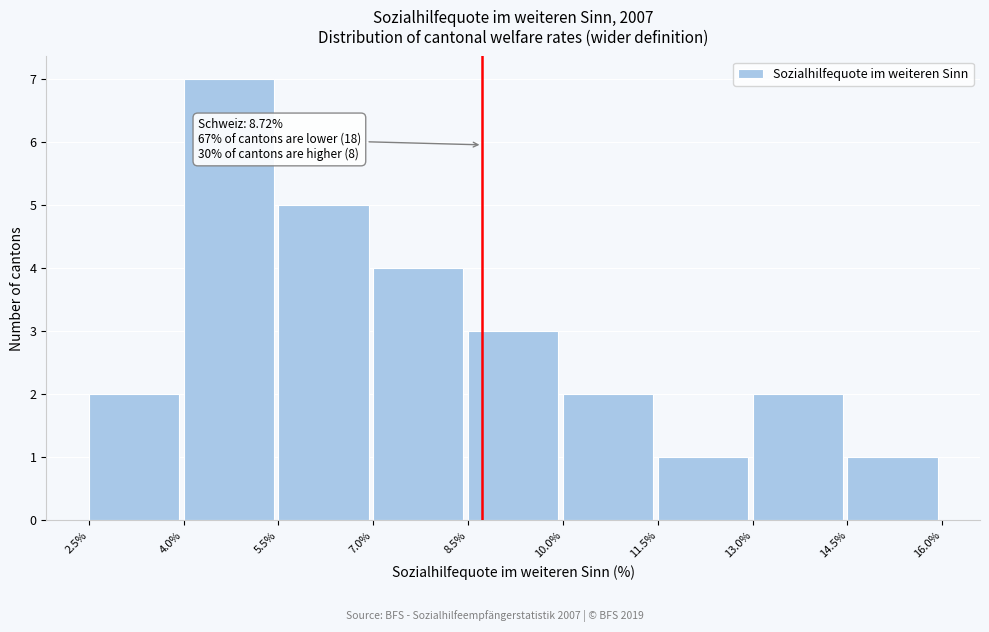

Over which range of the x-axis is the bar tallest?

4.0% to 5.5%